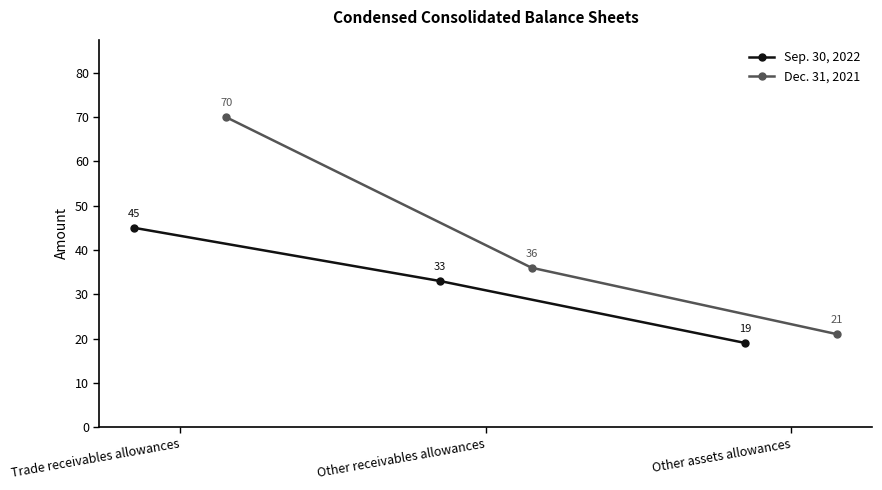

How many Sep. 30, 2022 values are between 19 and 45?

3